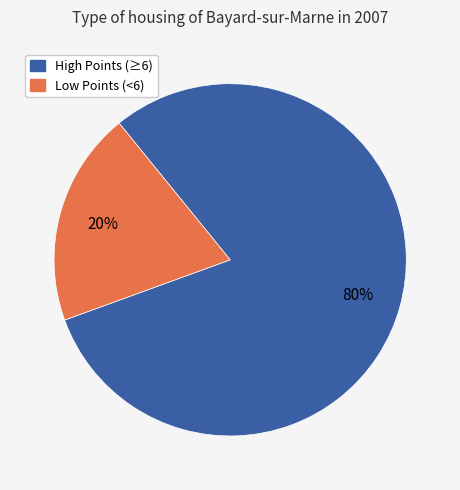

Count the number of slices in the pie.

2